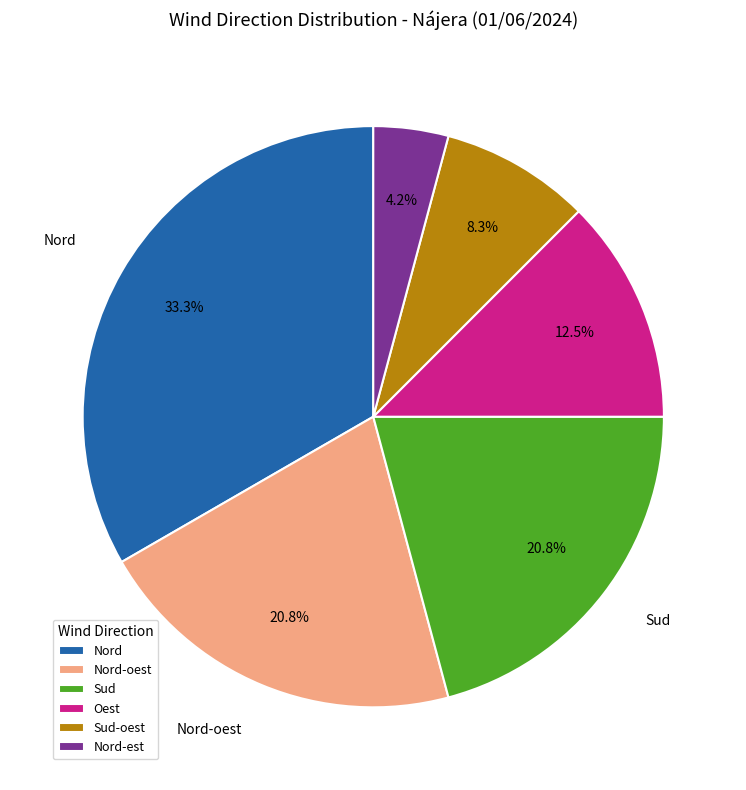

What is the largest slice in the pie chart?

Nord